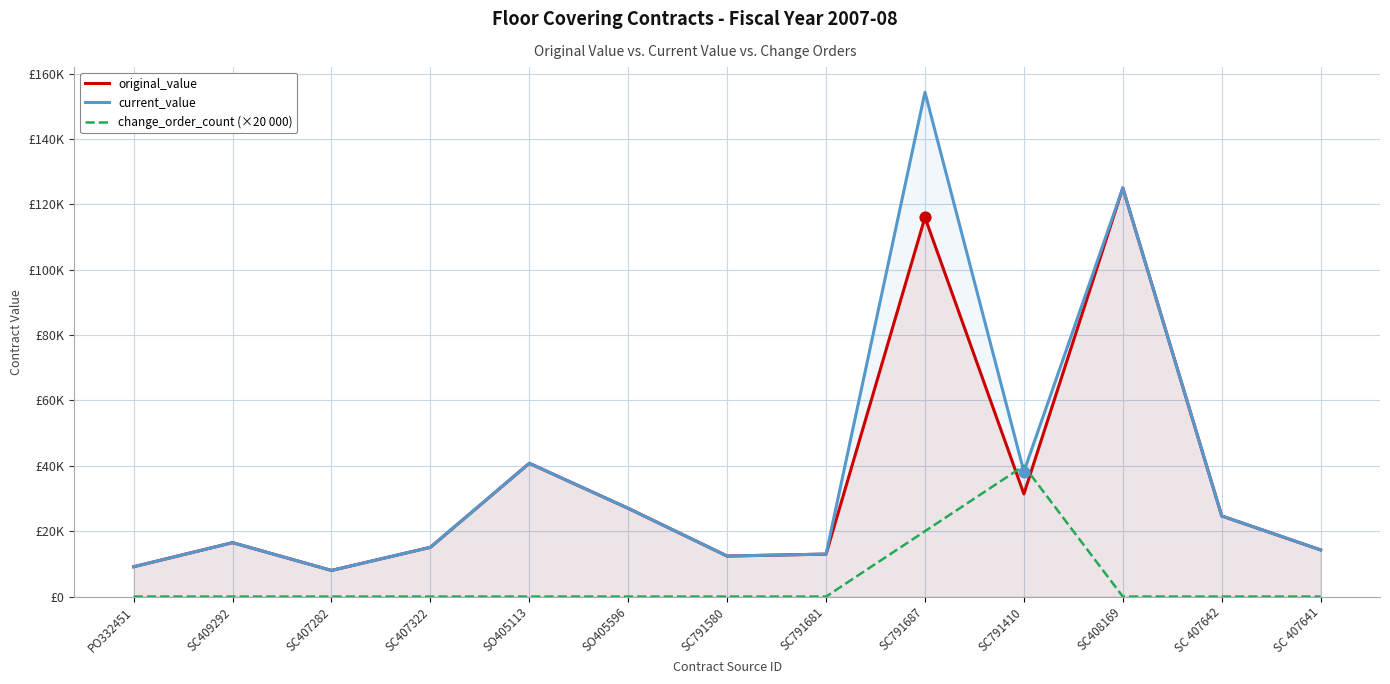

What are all the series names shown in the legend?

original_value, current_value, change_order_count (×20 000)